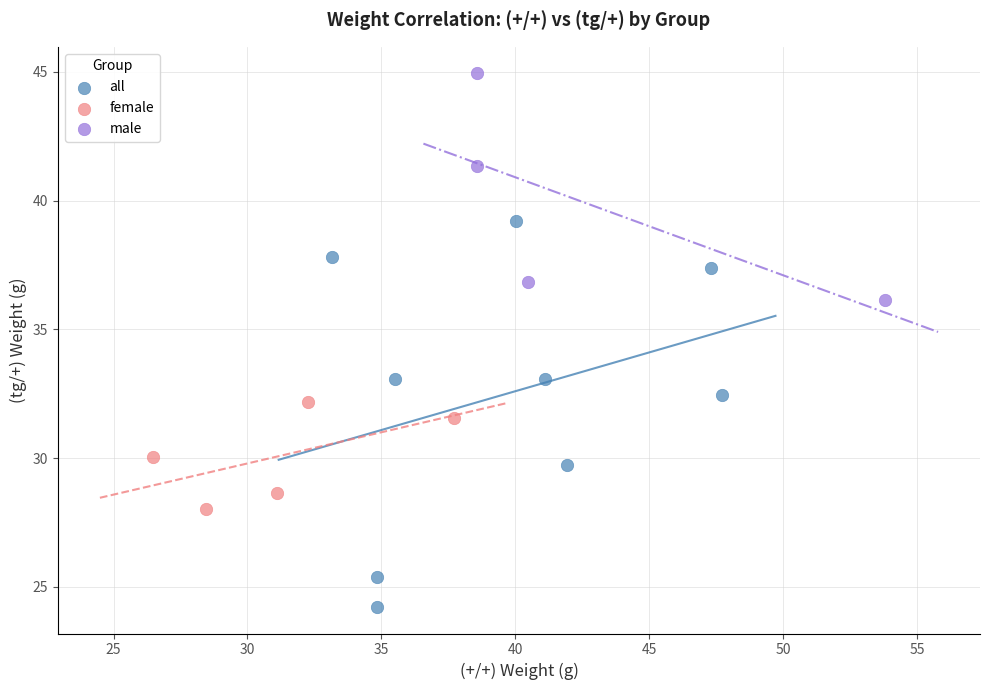

Which series reaches the maximum Y coordinate?

male